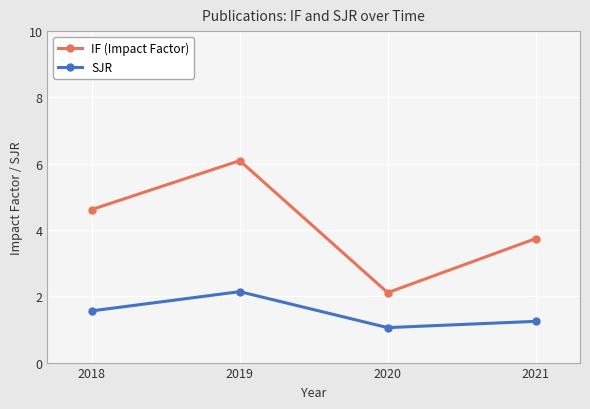

True or false: IF (Impact Factor) and SJR cross at least once.

False